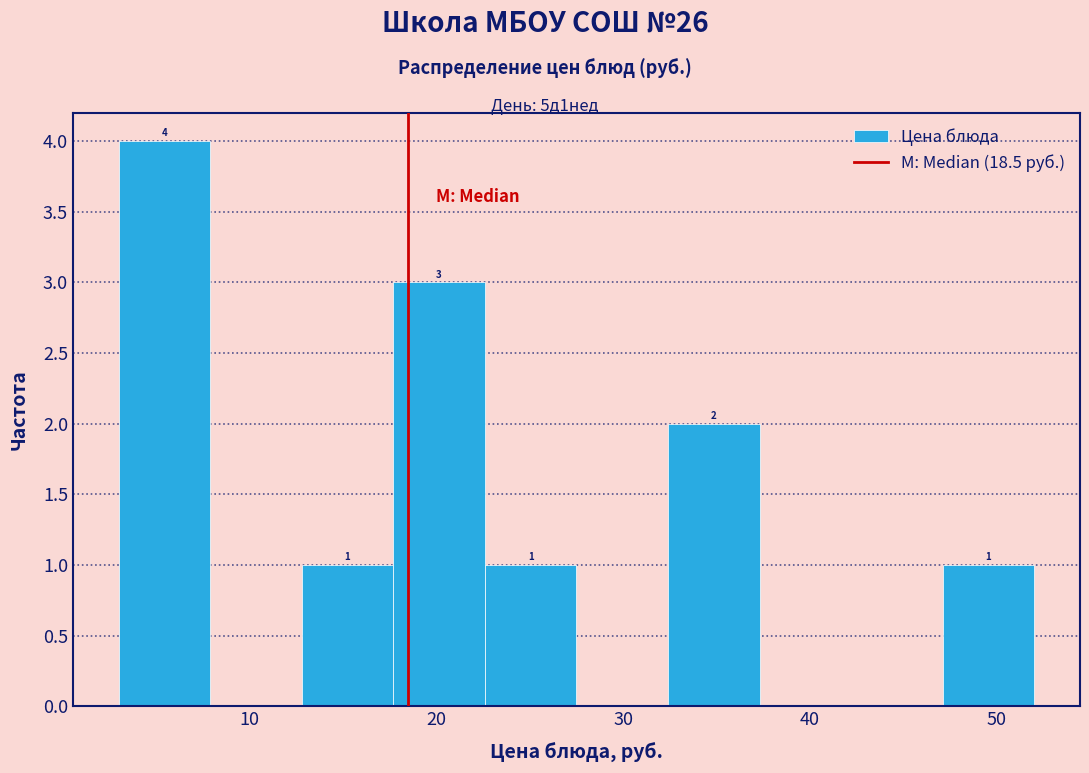

Which range on the x-axis has the tallest bar?

3.0 to 7.9